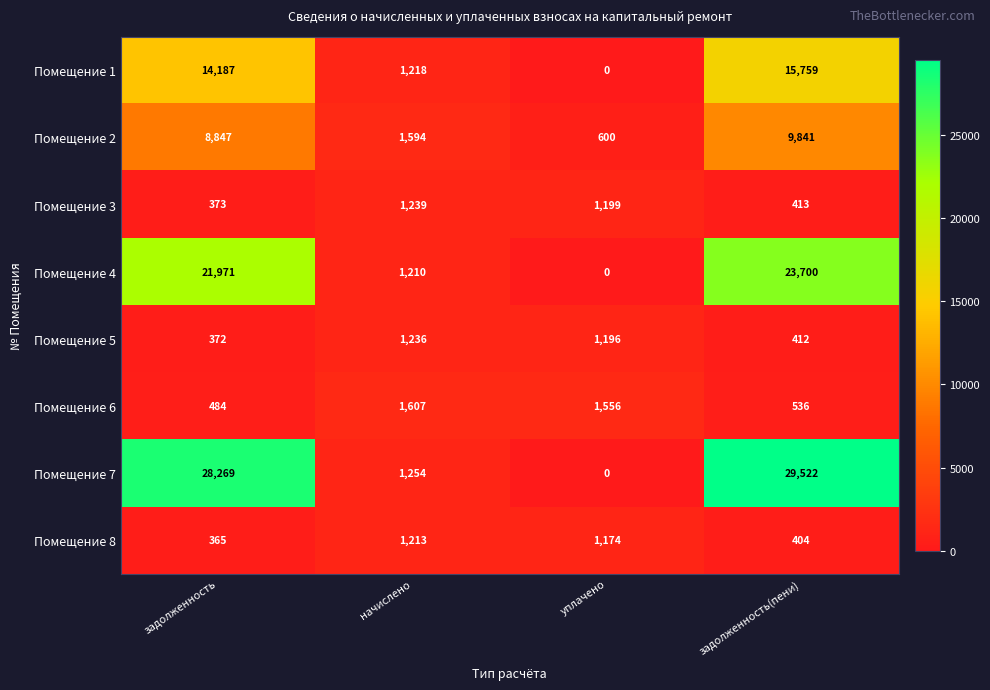

The Помещение 7 series shows 277 at начислено. True or false?

False